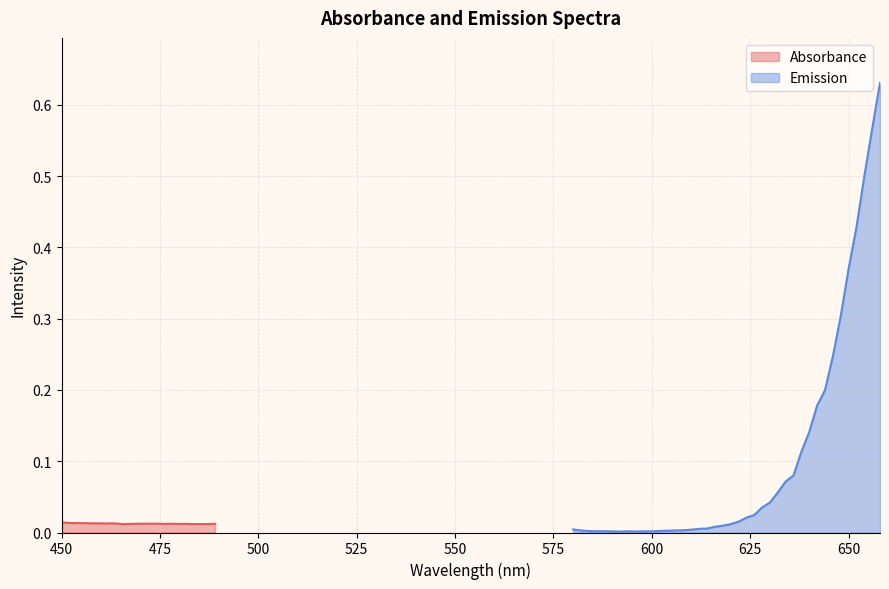

What is the sum of all Emission values?

4.1